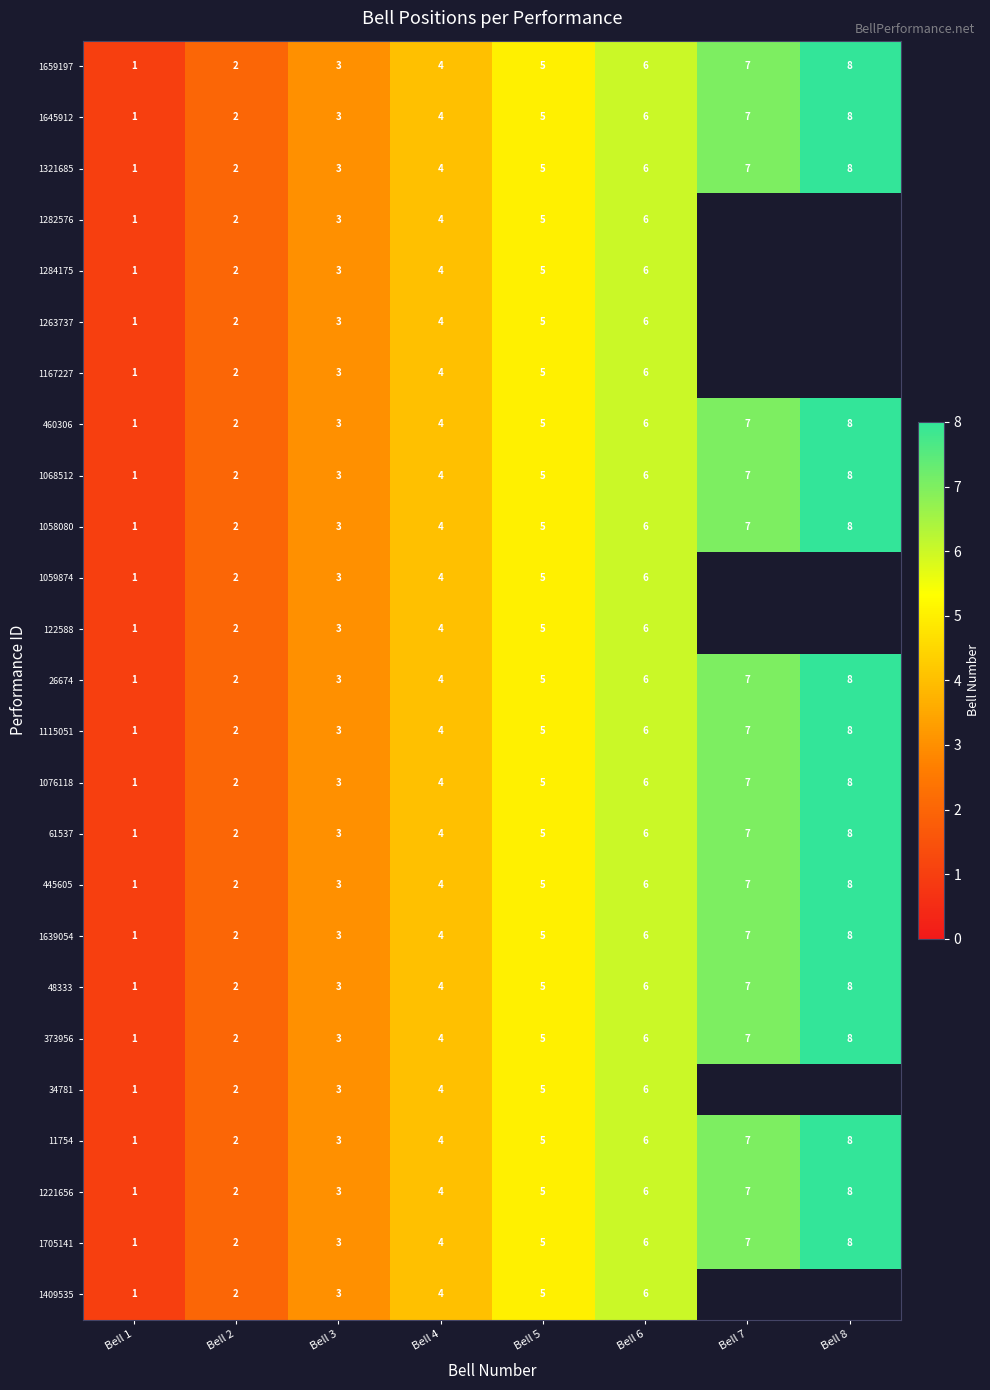

Count the 1076118 values in the range 3 to 7.

5